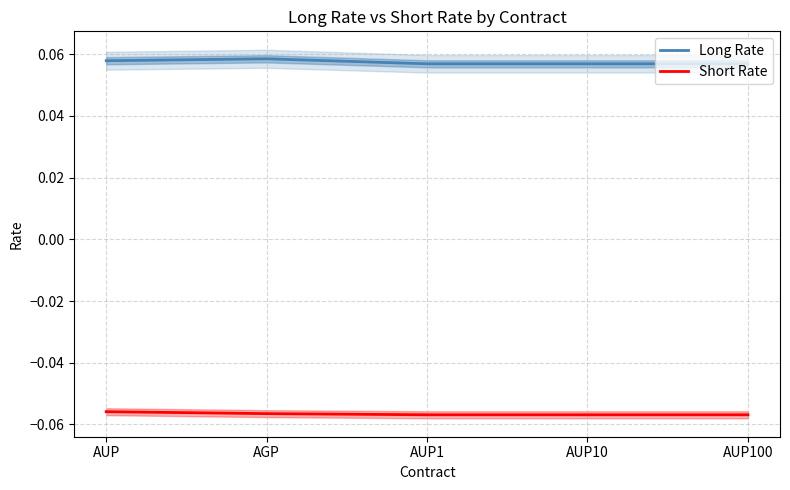

Rank the series by their maximum value, from highest to lowest.

Long Rate, Short Rate